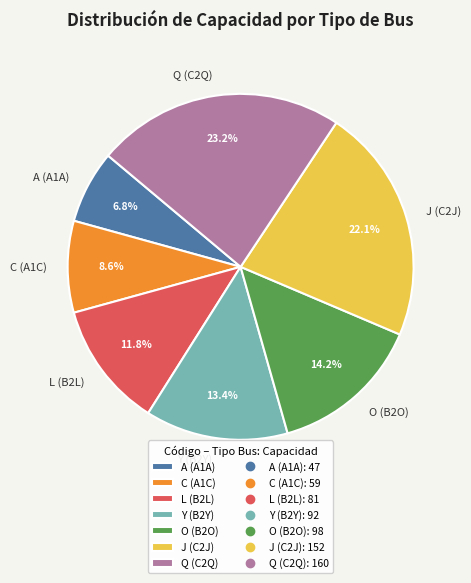

To the nearest percent, what is the difference between the largest and smallest slice percentages?

16%